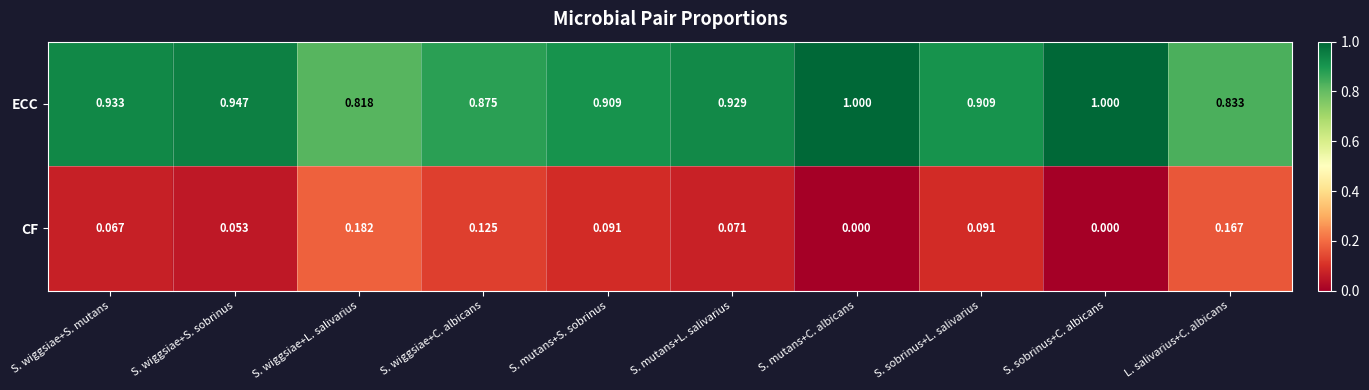

List the series in order of their peak value, highest first.

ECC, CF